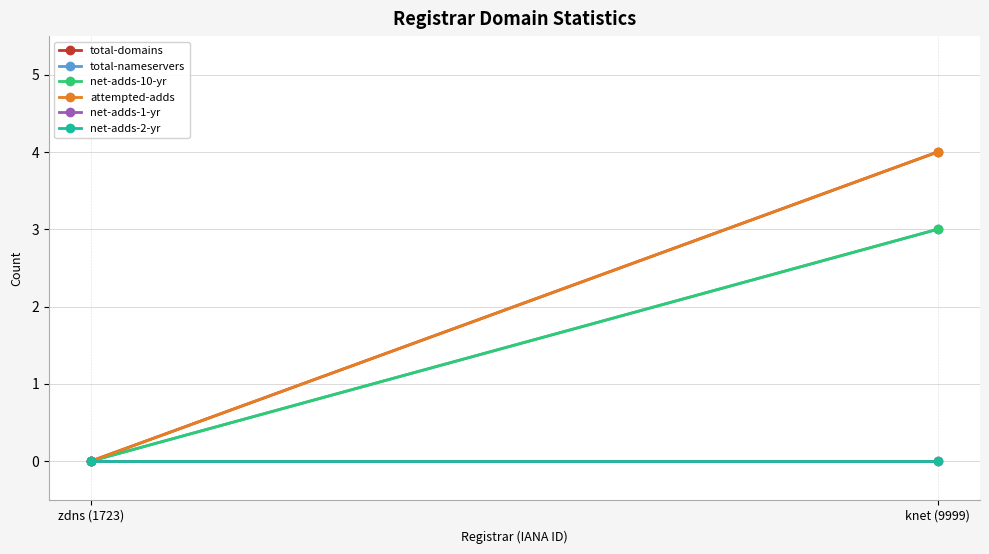

Is the value of net-adds-1-yr at knet (9999) greater than the value of net-adds-2-yr at knet (9999)?

No